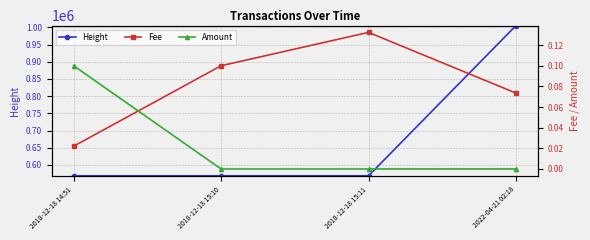

Reading left to right, list all the values displayed in this chart.

Height: 2018-12-18 14:51=568153.0	2018-12-18 15:10=568157.0	2018-12-18 15:11=568158.0	2022-04-21 02:18=1005560.0
Fee: 2018-12-18 14:51=0.0	2018-12-18 15:10=0.1	2018-12-18 15:11=0.1	2022-04-21 02:18=0.1
Amount: 2018-12-18 14:51=0.1	2018-12-18 15:10=0.0	2018-12-18 15:11=0.0	2022-04-21 02:18=0.0